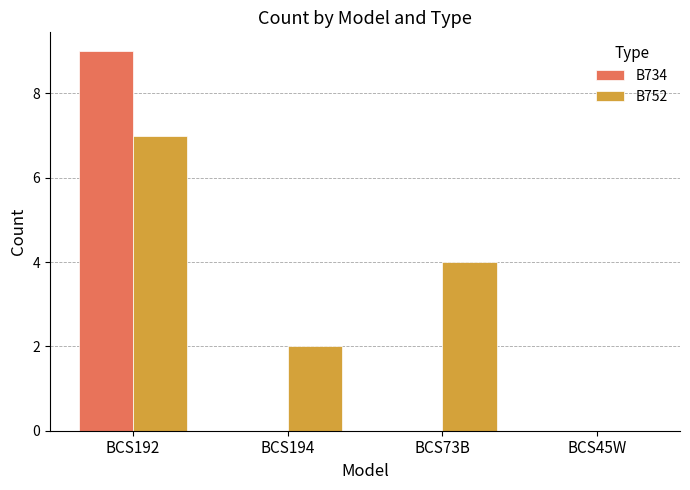

What is the sum of all B734 values?

9